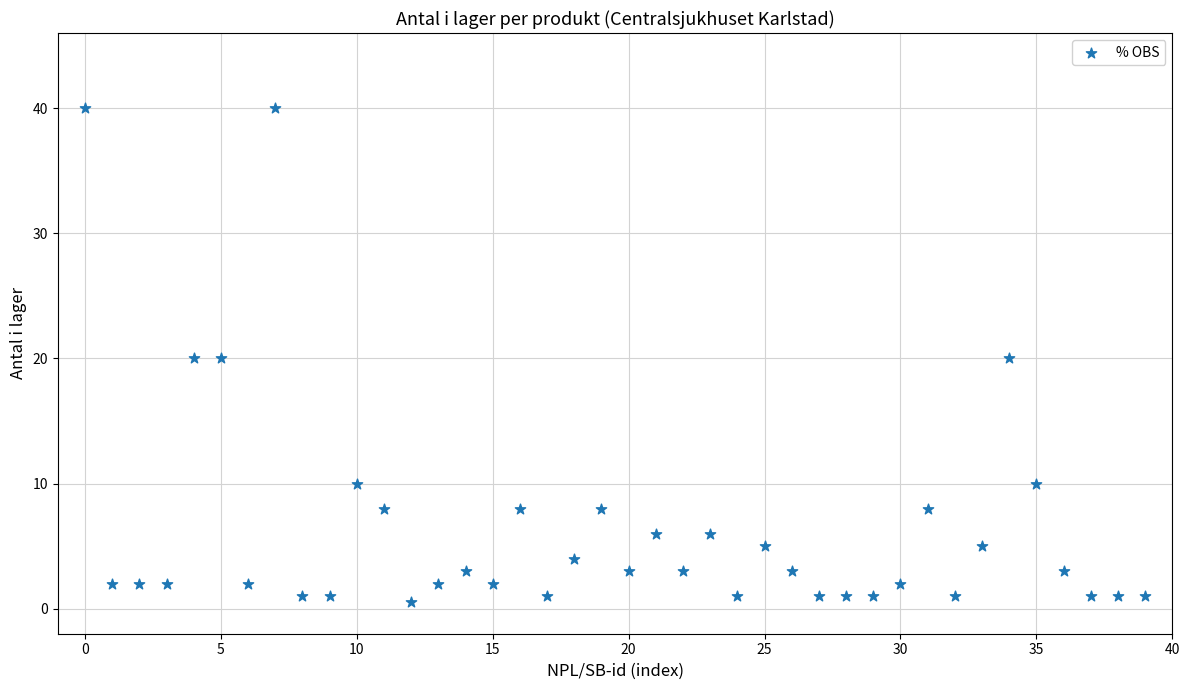

What is the range of Y values (max minus min)?

39.5